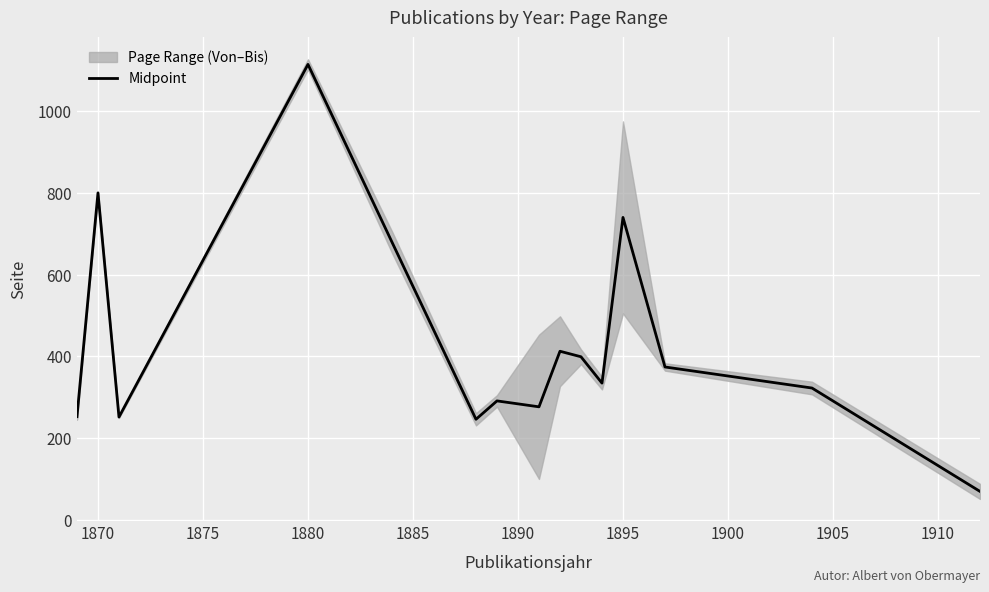

How many lines are shown in the chart?

1